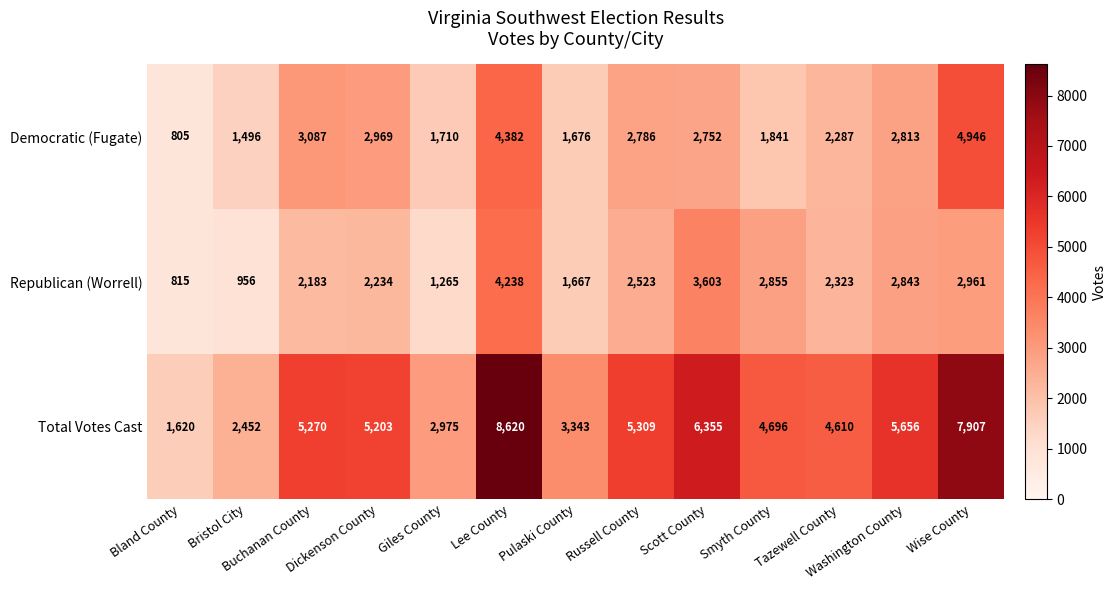

Which series has the largest range (max minus min)?

Total Votes Cast